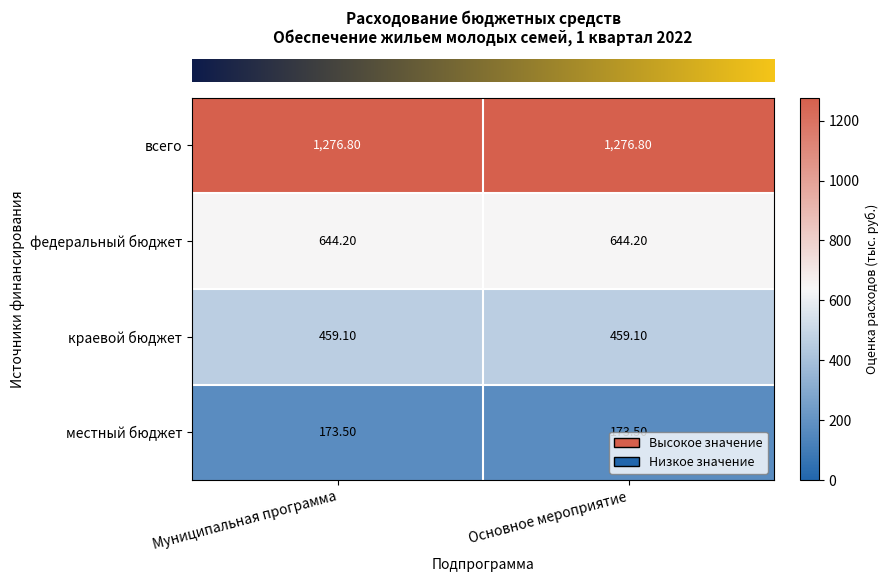

Count the number of categories in the chart.

2